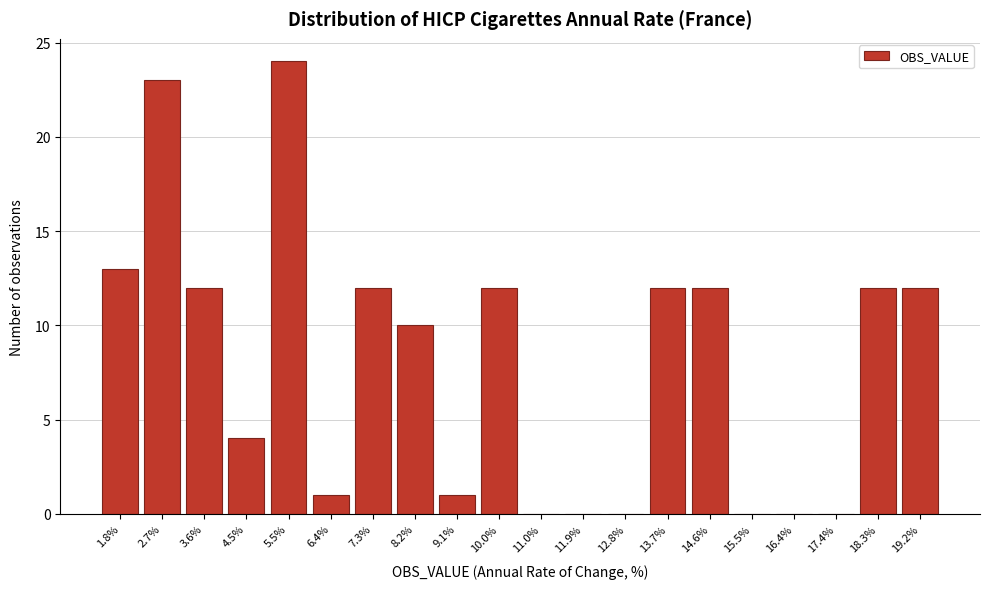

Reading left to right, what are all the values shown in this chart?

1.8%=13	2.7%=23	3.6%=12	4.5%=4	5.5%=24	6.4%=1	7.3%=12	8.2%=10	9.1%=1	10.0%=12	11.0%=0	11.9%=0	12.8%=0	13.7%=12	14.6%=12	15.5%=0	16.4%=0	17.4%=0	18.3%=12	19.2%=12